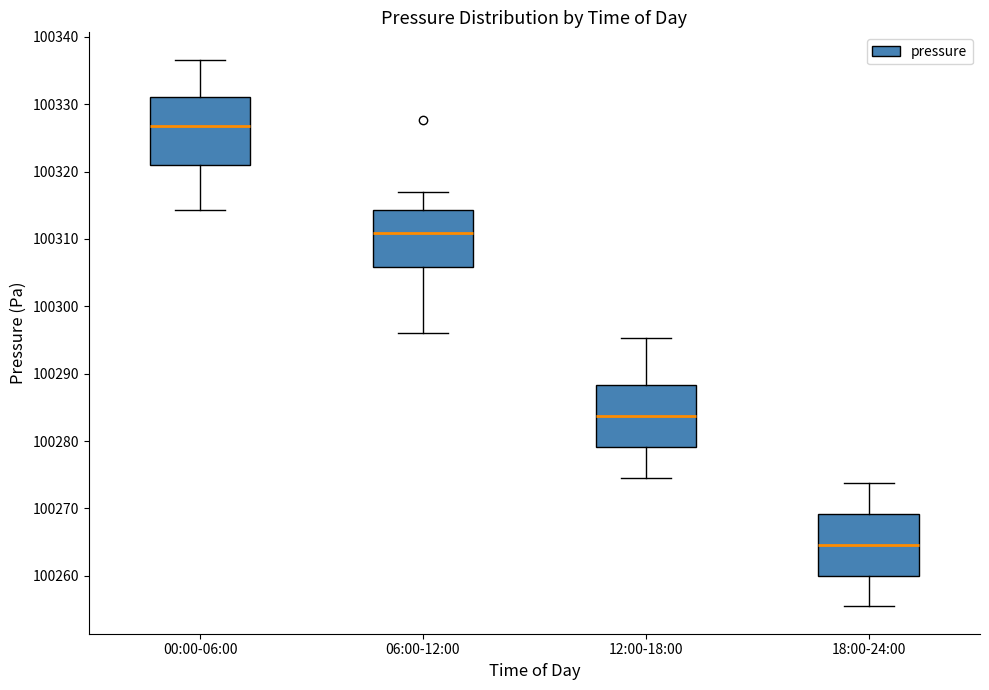

Reading left to right, read every box against the y-axis: the position of its median line, the range the box covers, and the ends of its whiskers. The values are not printed on the chart, so give them approximately, as read against the axis.

00:00-06:00: median 100327, box 100321 to 100331, whiskers 100314 to 100337
06:00-12:00: median 100311, box 100306 to 100314, whiskers 100296 to 100317
12:00-18:00: median 100284, box 100279 to 100288, whiskers 100275 to 100295
18:00-24:00: median 100265, box 100260 to 100269, whiskers 100255 to 100274